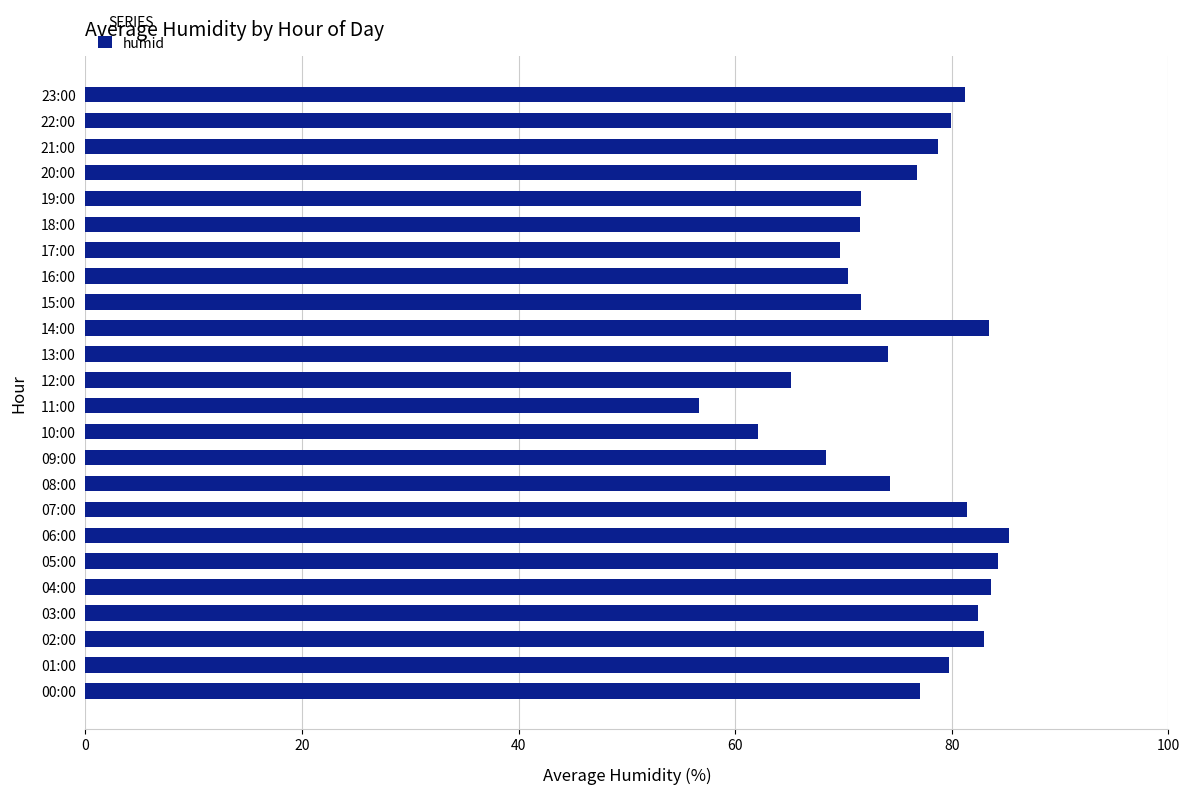

What is the greatest value displayed?

85.3